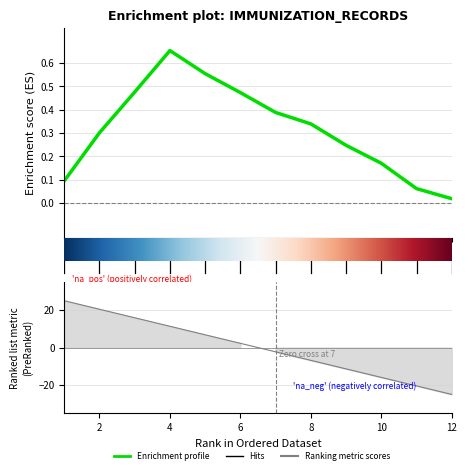

What is the minimum value shown in the chart?

-25.0